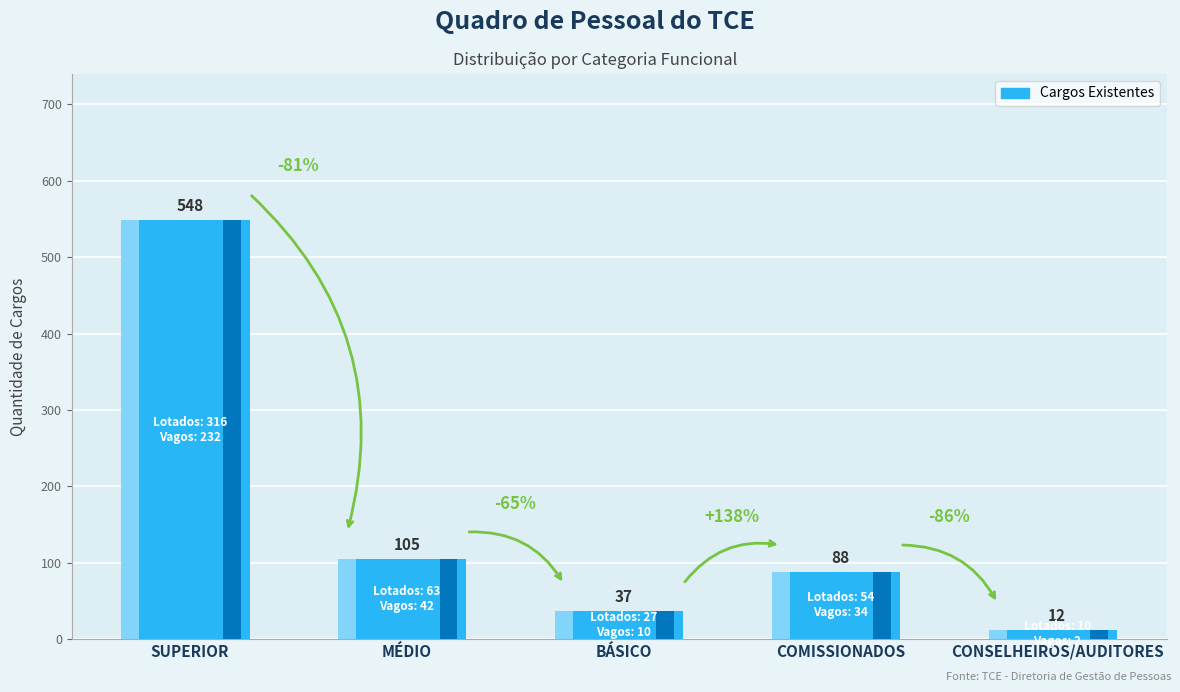

What is the label of the 2nd bar from the left?

MÉDIO